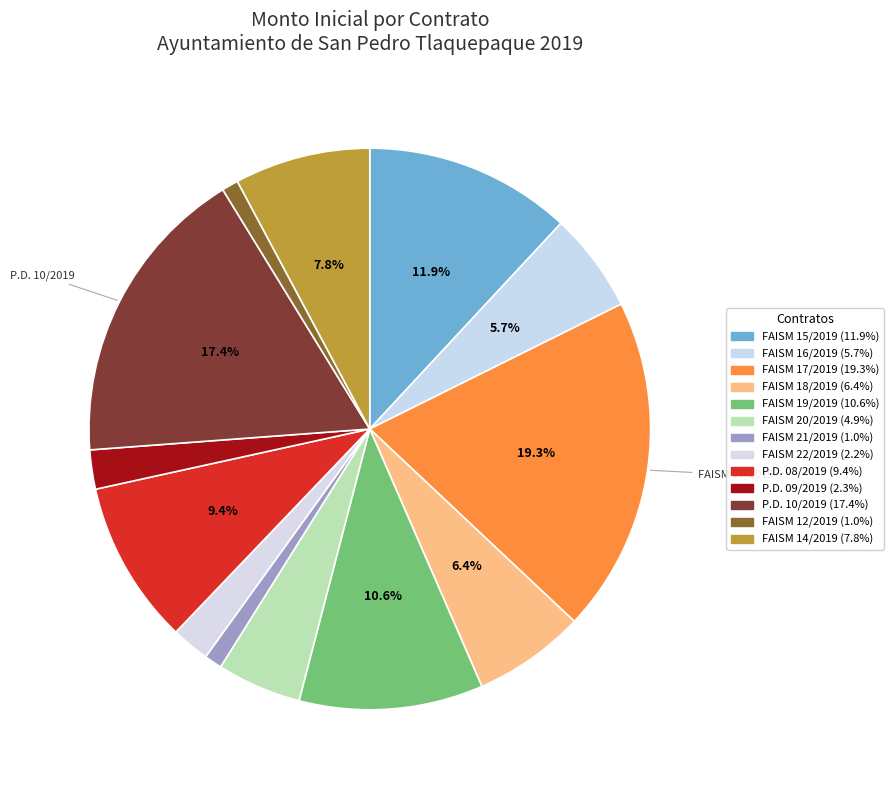

Is it true that P.D. 08/2019 is 23% of the pie?

False